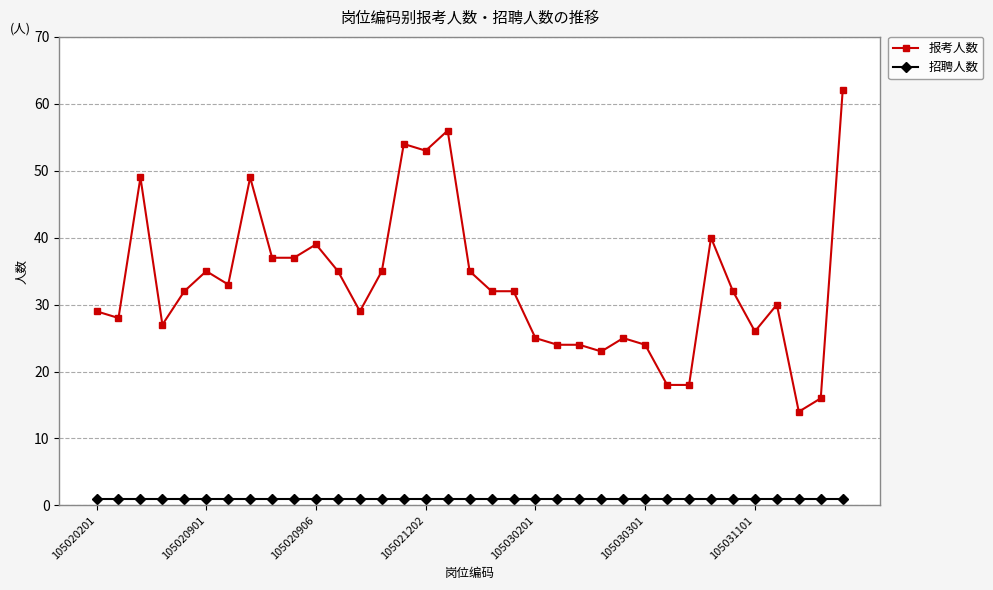

What is the maximum value for 报考人数?

62